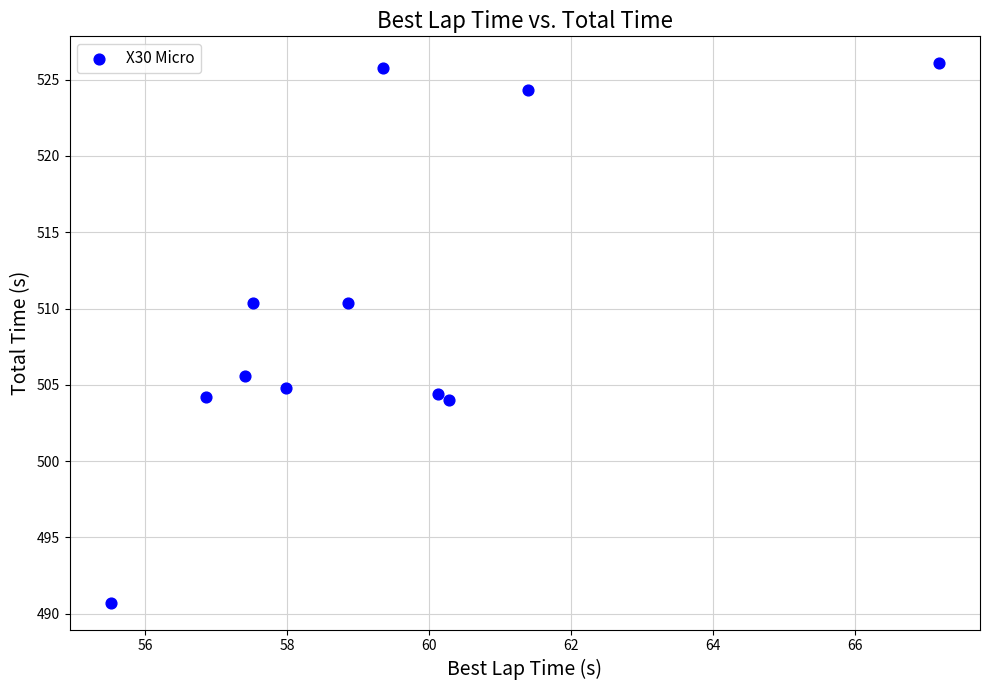

What is the range of Y values (max minus min)?

35.3